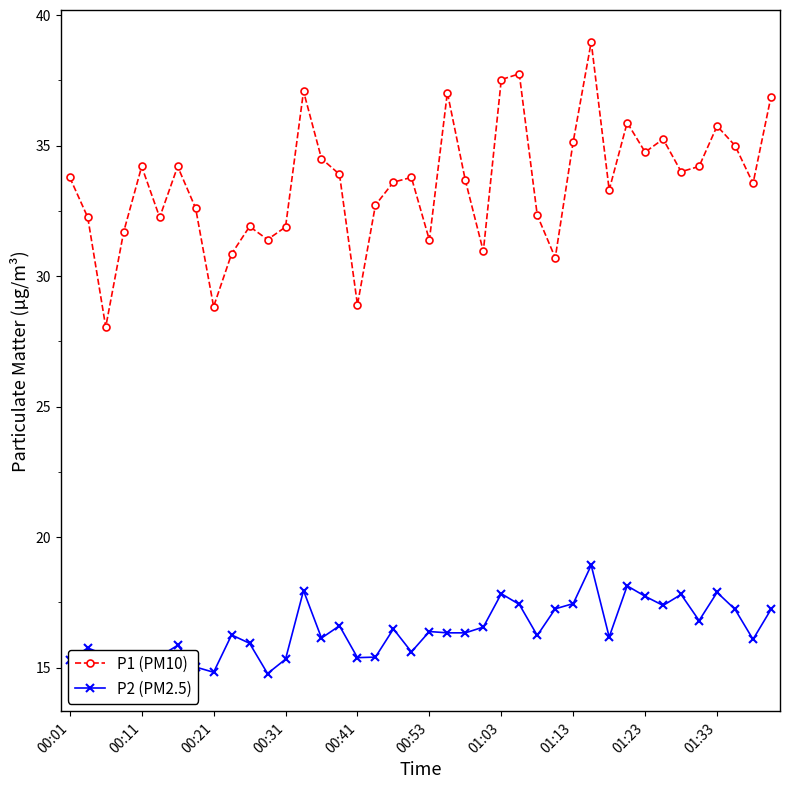

Which series has the largest total across all categories?

P1 (PM10)